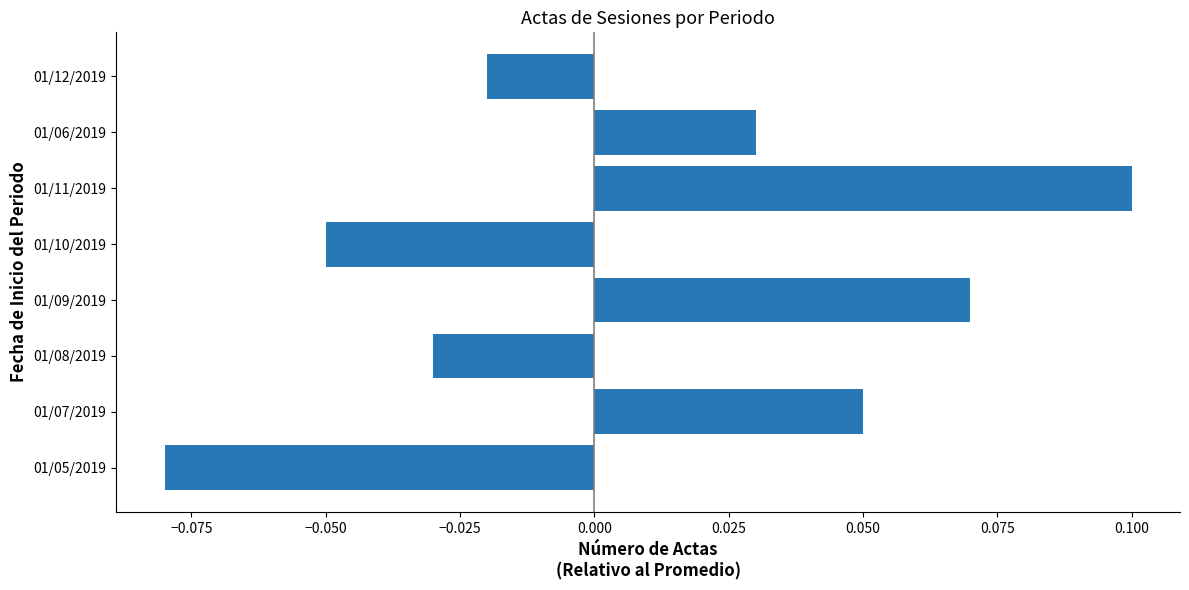

Which has a higher value, 01/11/2019 or 01/10/2019?

01/11/2019